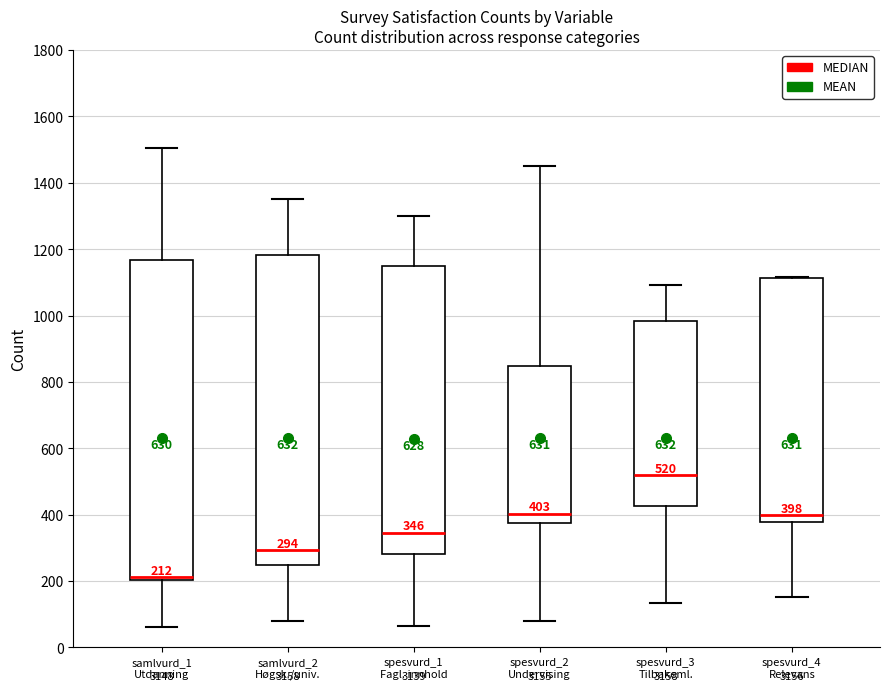

Which box is the tallest, from its lower edge to its upper edge?

samlvurd_1 Utdanning